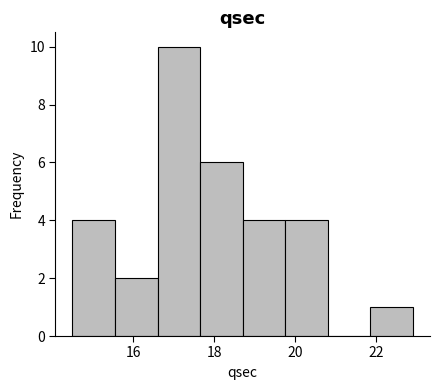

Reading left to right, list every bar in this chart as the range it spans on the x-axis followed by its height. Neither the bar edges nor the heights are printed on the chart, so give them approximately, as read against the axes.

14.50 to 15.55: 4
15.55 to 16.60: 2
16.60 to 17.65: 10
17.65 to 18.70: 6
18.70 to 19.75: 4
19.75 to 20.80: 4
20.80 to 21.85: 0
21.85 to 22.90: 1